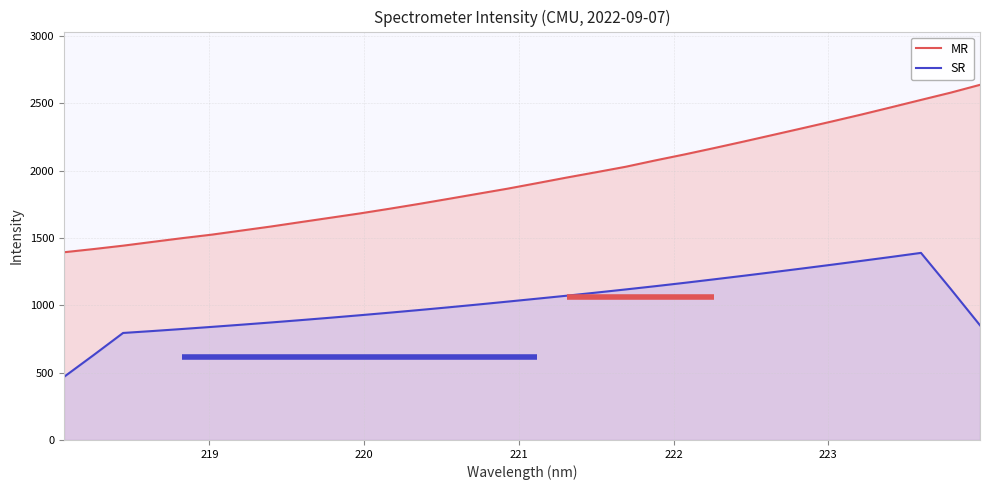

True or false: SR and MR intersect in this chart.

False